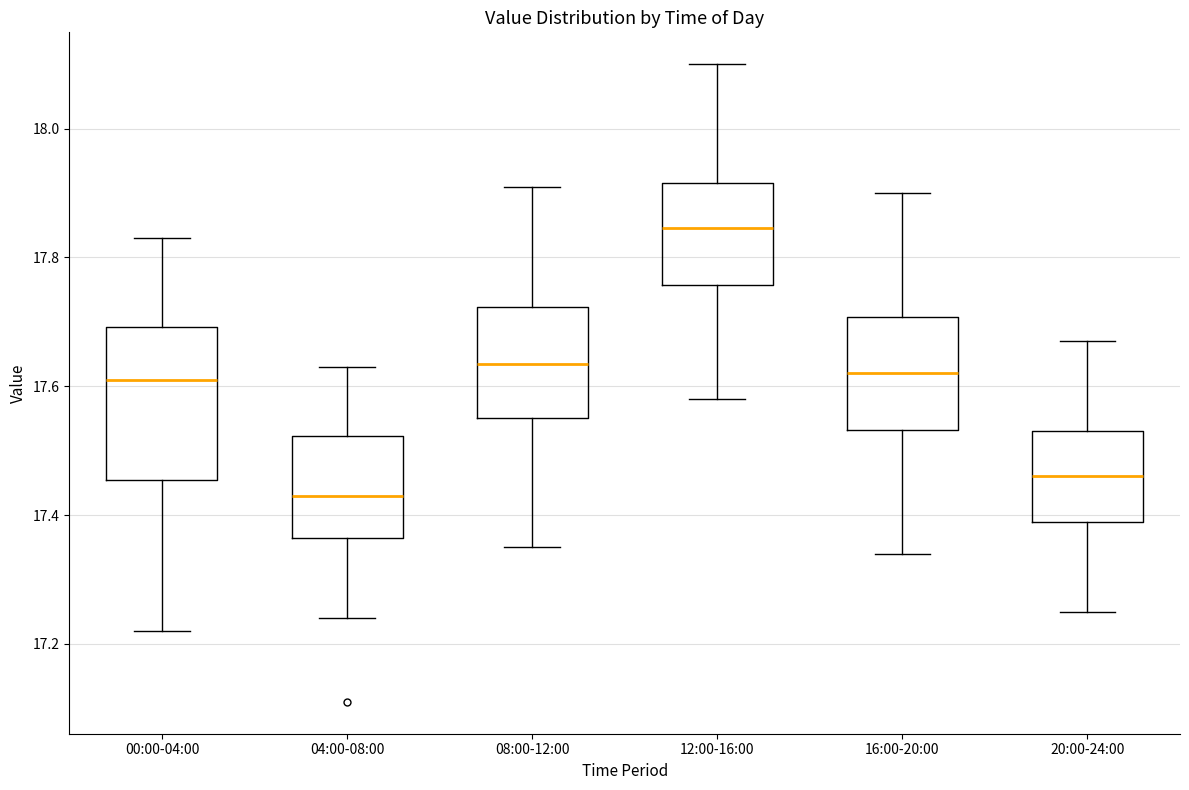

Which box is the tallest, from its lower edge to its upper edge?

00:00-04:00